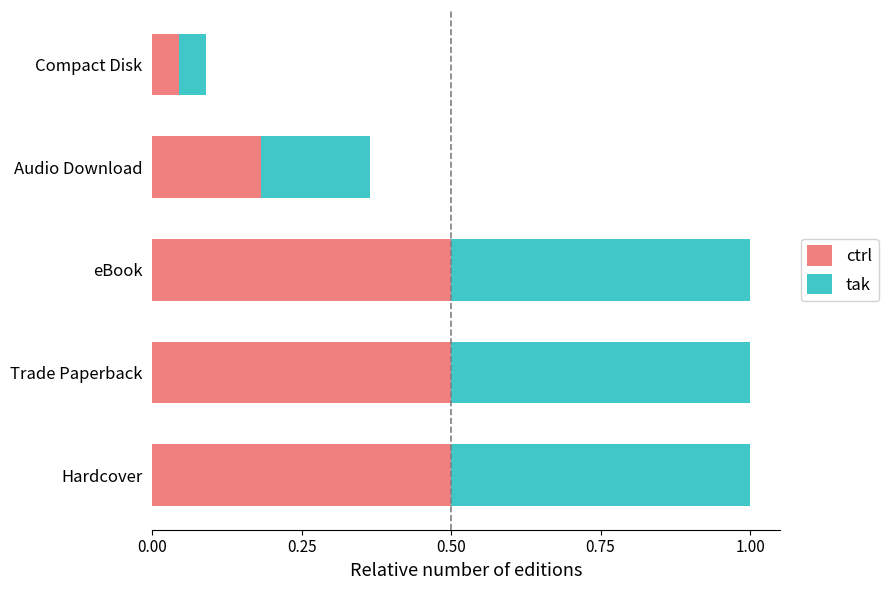

What is the sum of the ctrl values at Hardcover and Compact Disk?

0.5